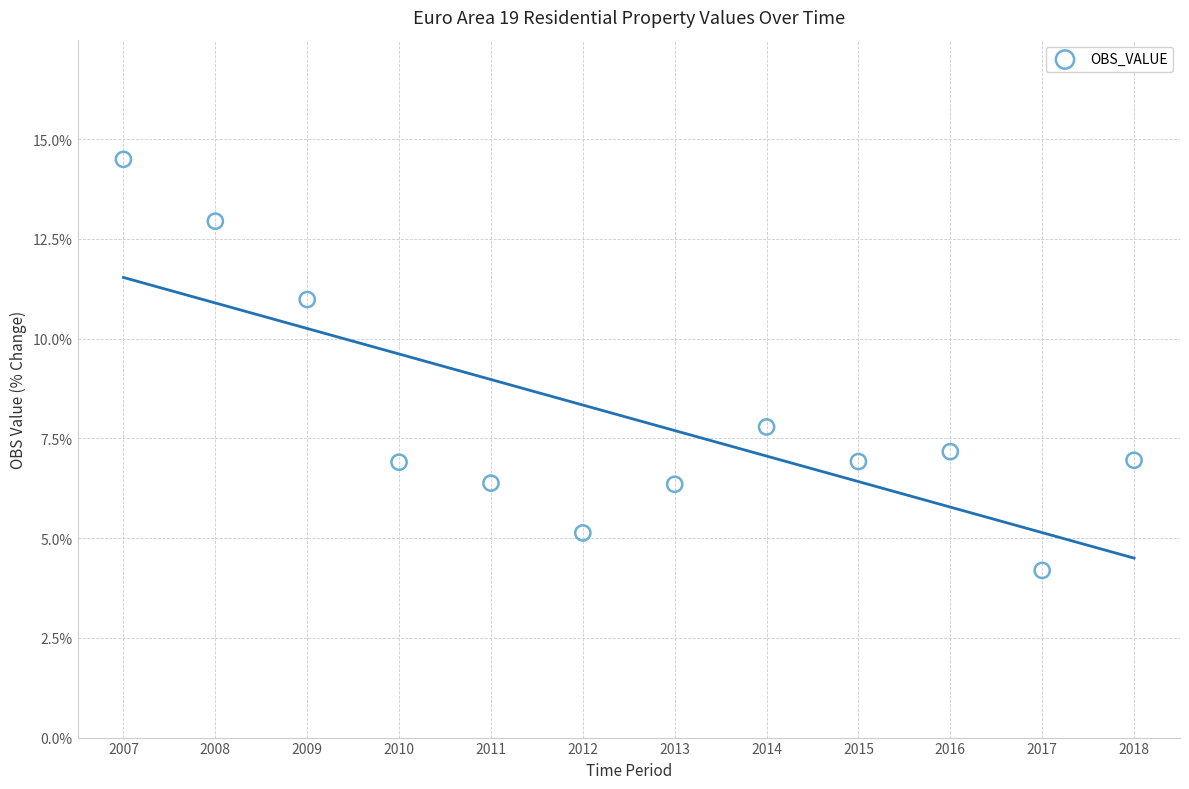

What Y value in the scatter plot is closest to 9?

7.8